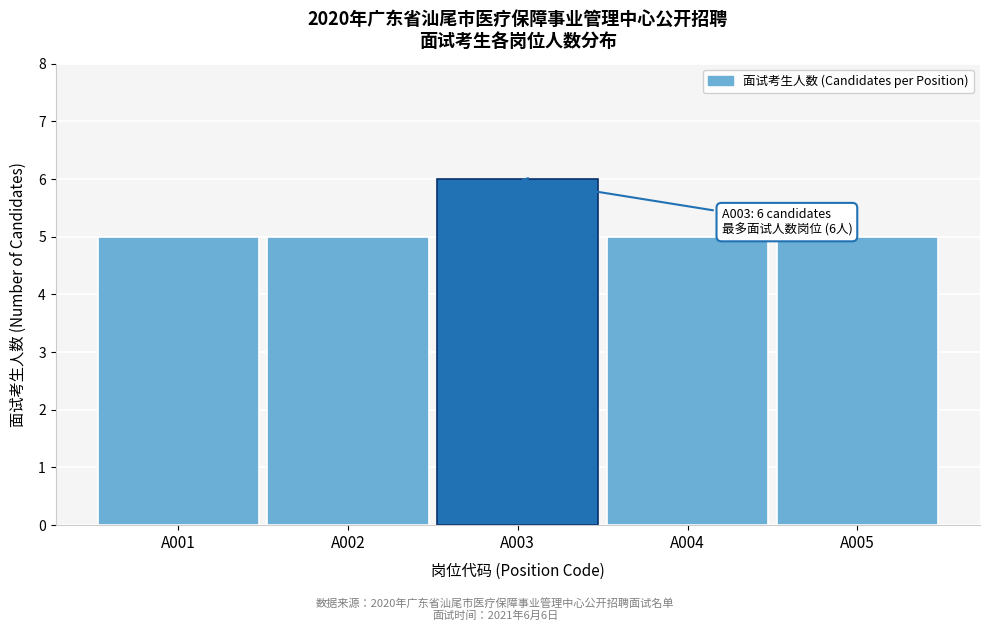

Reading right to left, what are all the values shown in this chart?

A005=5	A004=5	A003=6	A002=5	A001=5